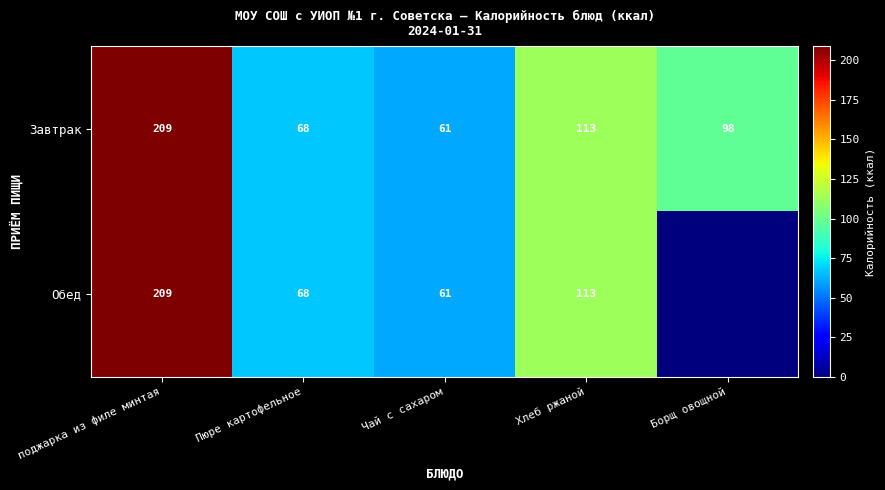

What is the total value across all series at Борщ овощной?

97.5